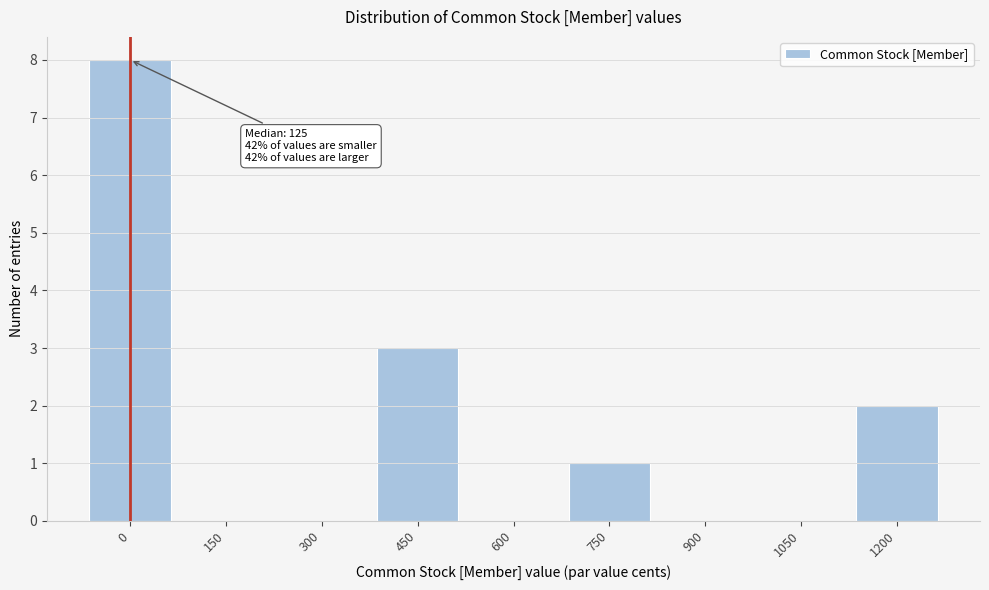

Reading left to right, list all the values displayed in this chart.

0=8	150=0	300=0	450=3	600=0	750=1	900=0	1050=0	1200=2